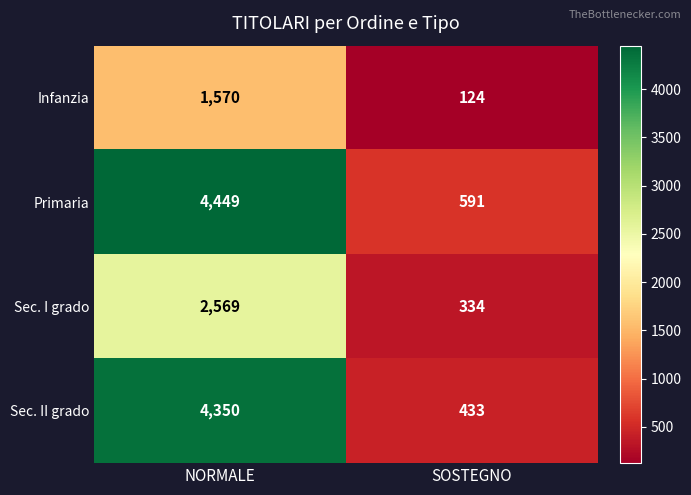

Reading left to right, extract all data points from this chart.

Infanzia: NORMALE=1570	SOSTEGNO=124
Primaria: NORMALE=4449	SOSTEGNO=591
Sec. I grado: NORMALE=2569	SOSTEGNO=334
Sec. II grado: NORMALE=4350	SOSTEGNO=433